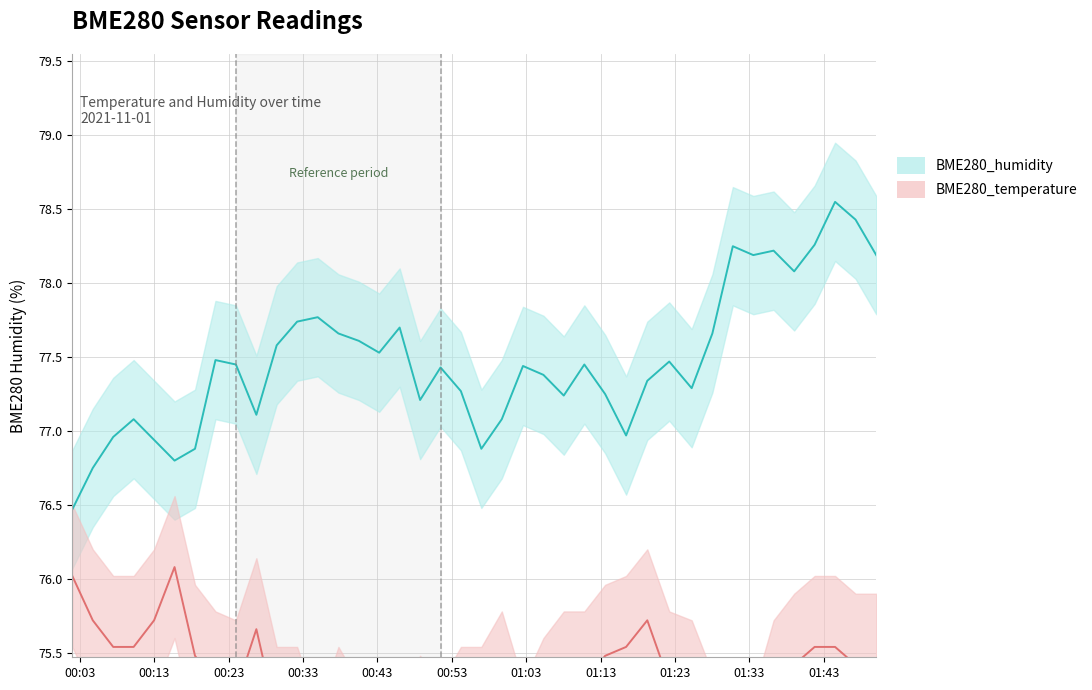

True or false: BME280_humidity and BME280_temperature intersect in this chart.

False